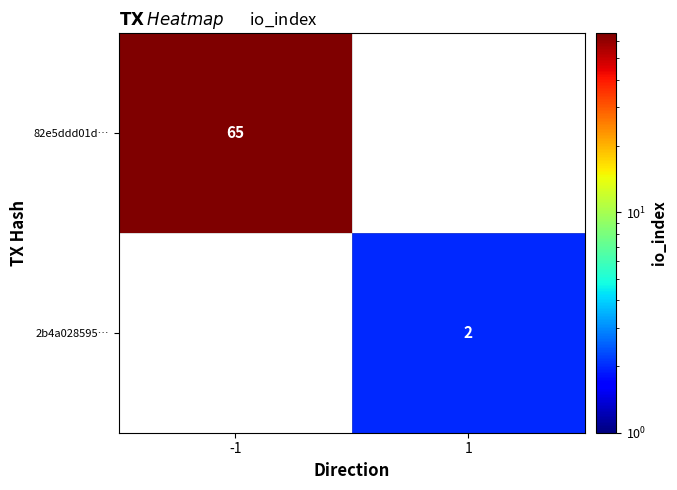

What is the total value across all series at -1?

65